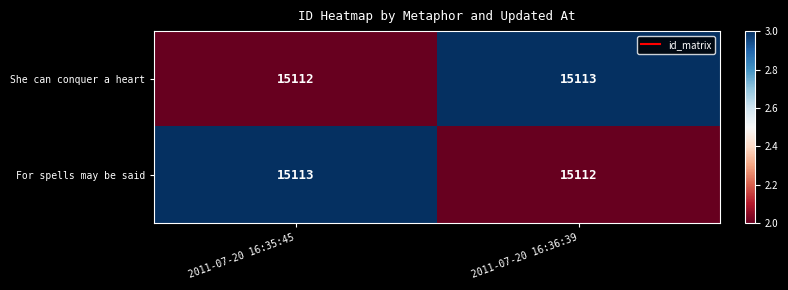

Rank the series at 2011-07-20 16:36:39 from lowest to highest value.

For spells may be said, She can conquer a heart